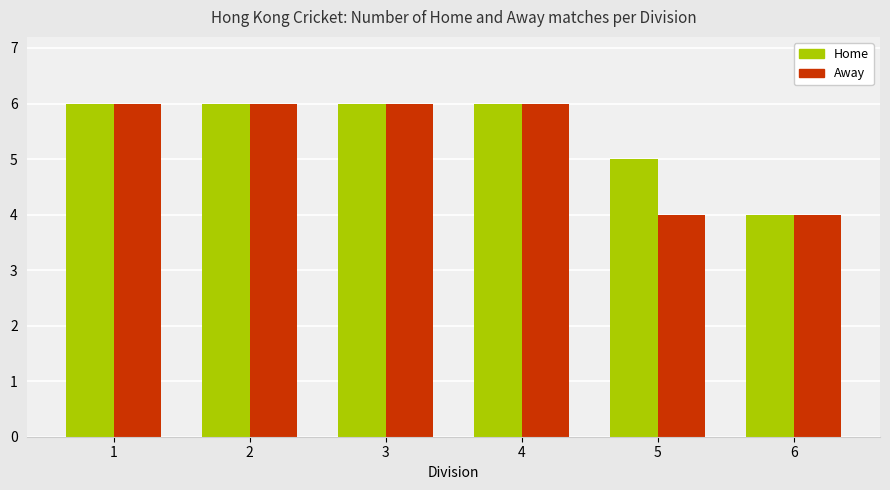

Reading left to right, list all the values displayed in this chart.

Home: 1=6	2=6	3=6	4=6	5=5	6=4
Away: 1=6	2=6	3=6	4=6	5=4	6=4